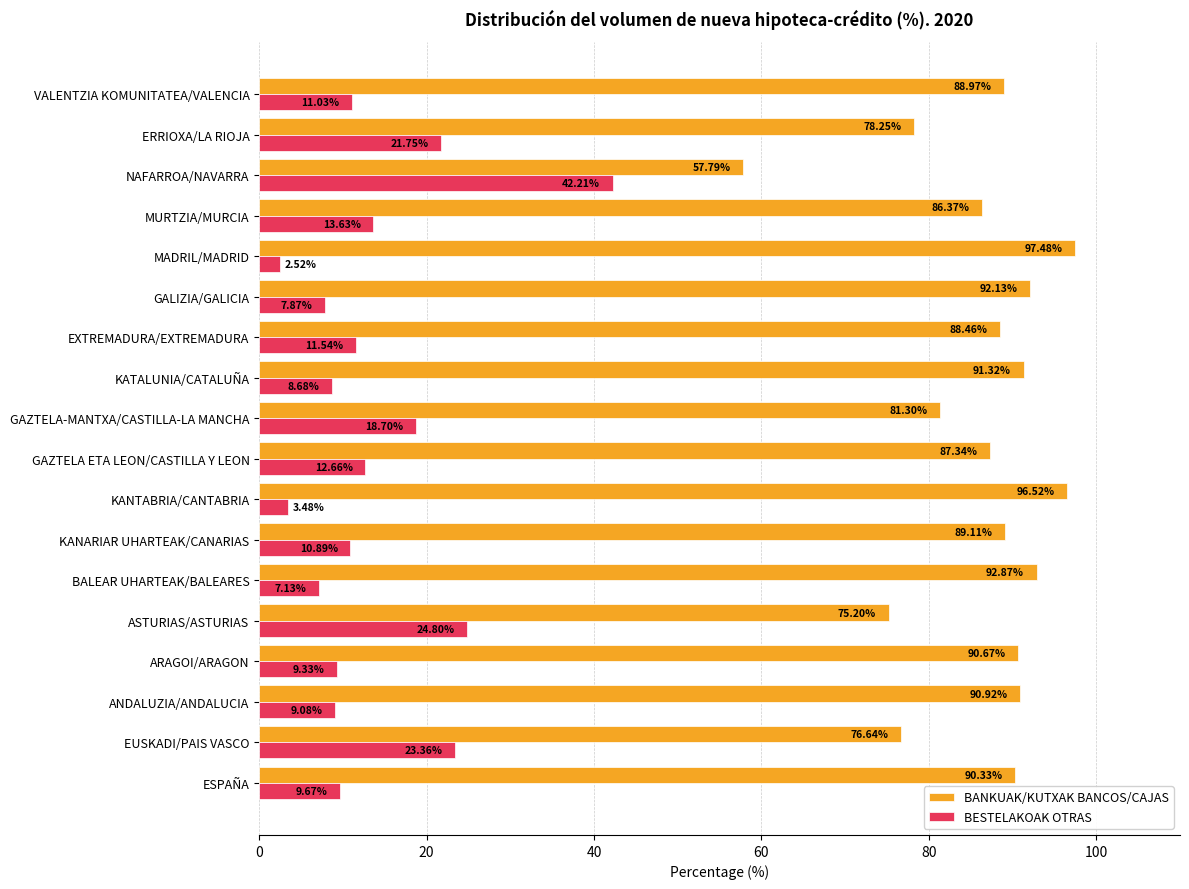

At how many categories does at least one series exceed 44?

18